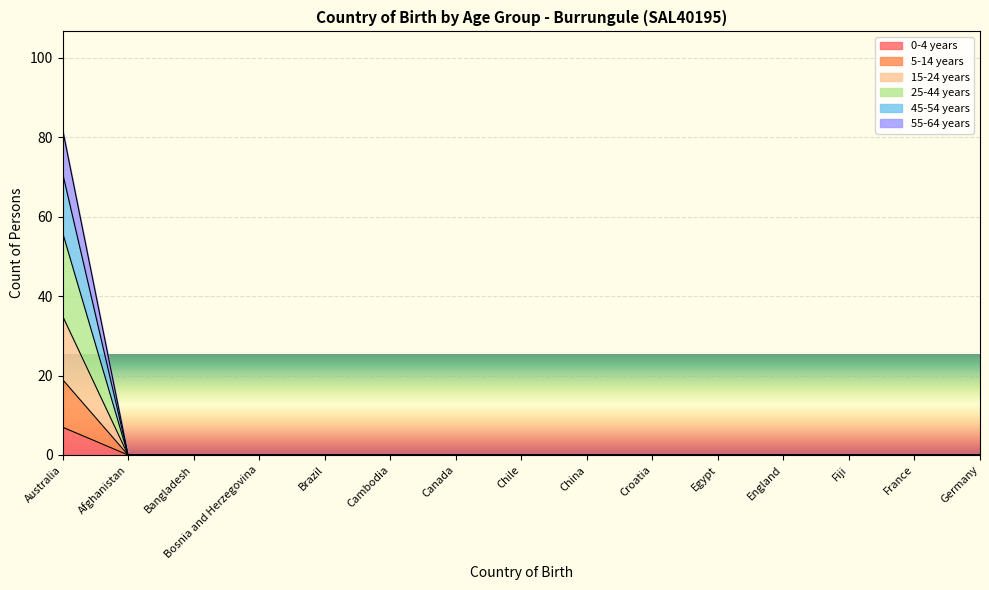

The 15-24 years series shows 0 at Afghanistan. True or false?

True